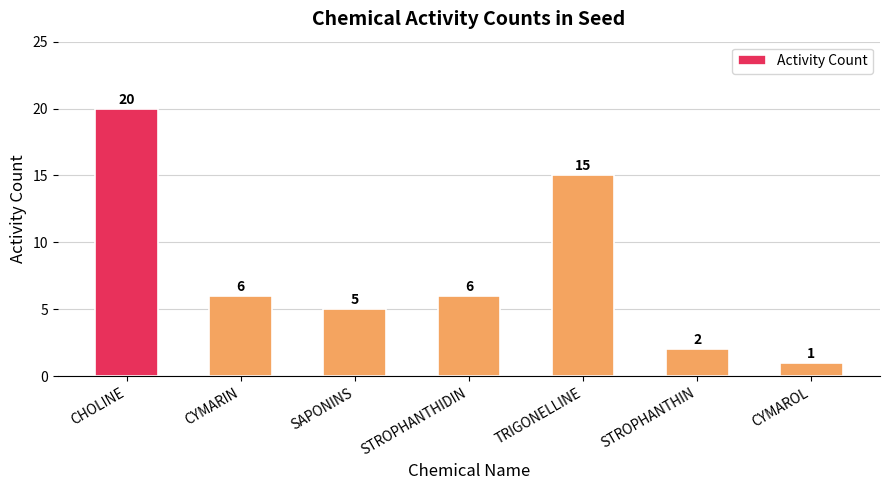

Where does the data first go above 6?

CHOLINE